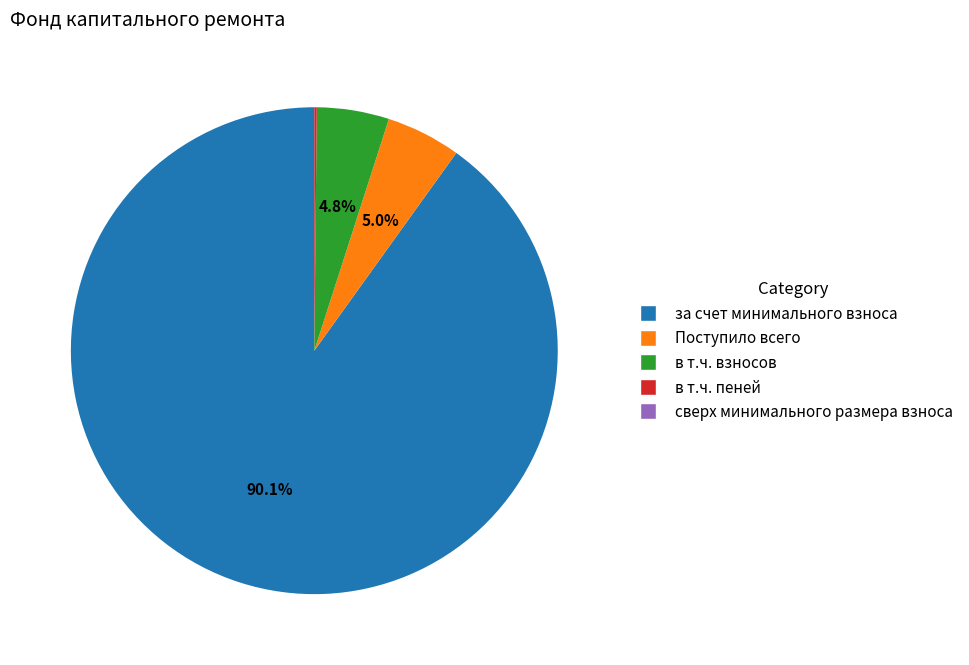

Is there a majority slice in this chart?

Yes